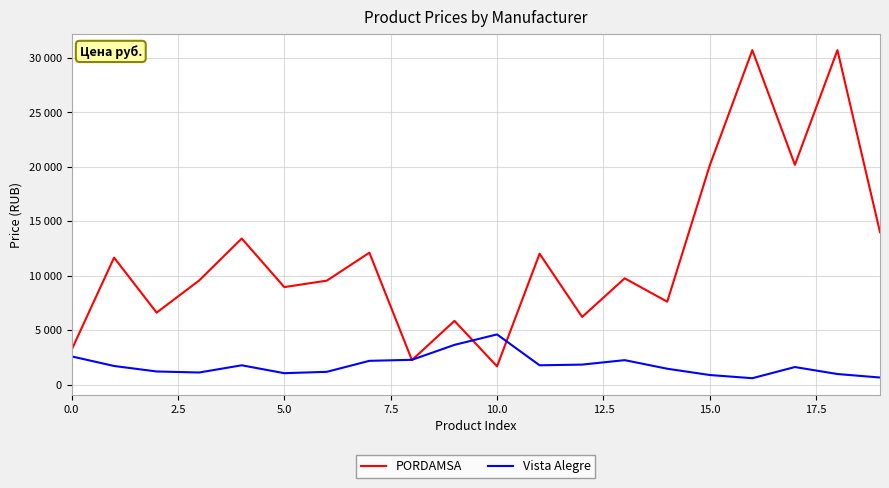

Does the chart have visible grid lines?

Yes